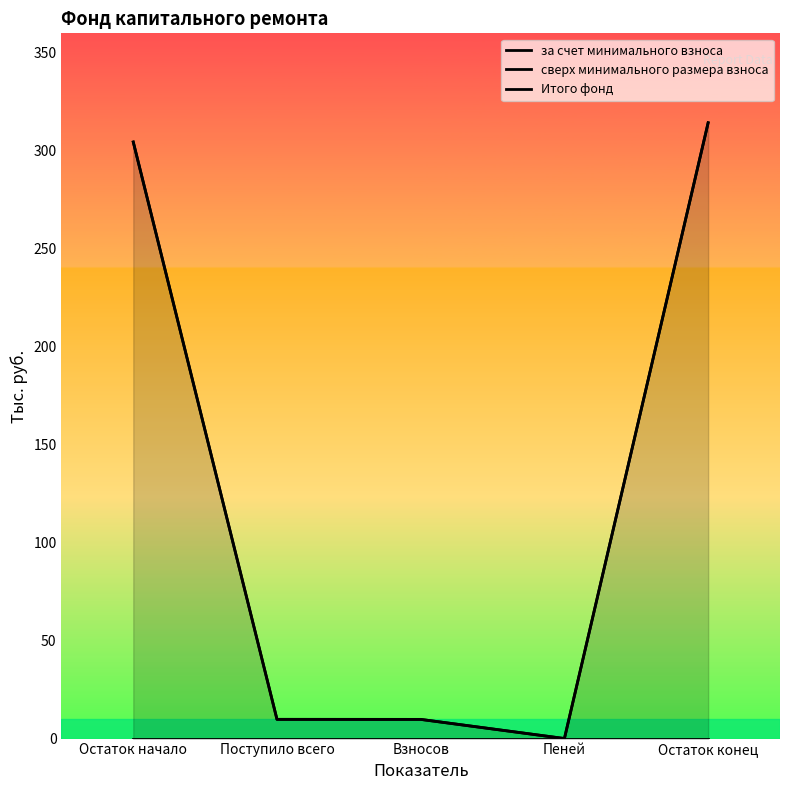

What is the label of the 2nd point from the right?

Пеней